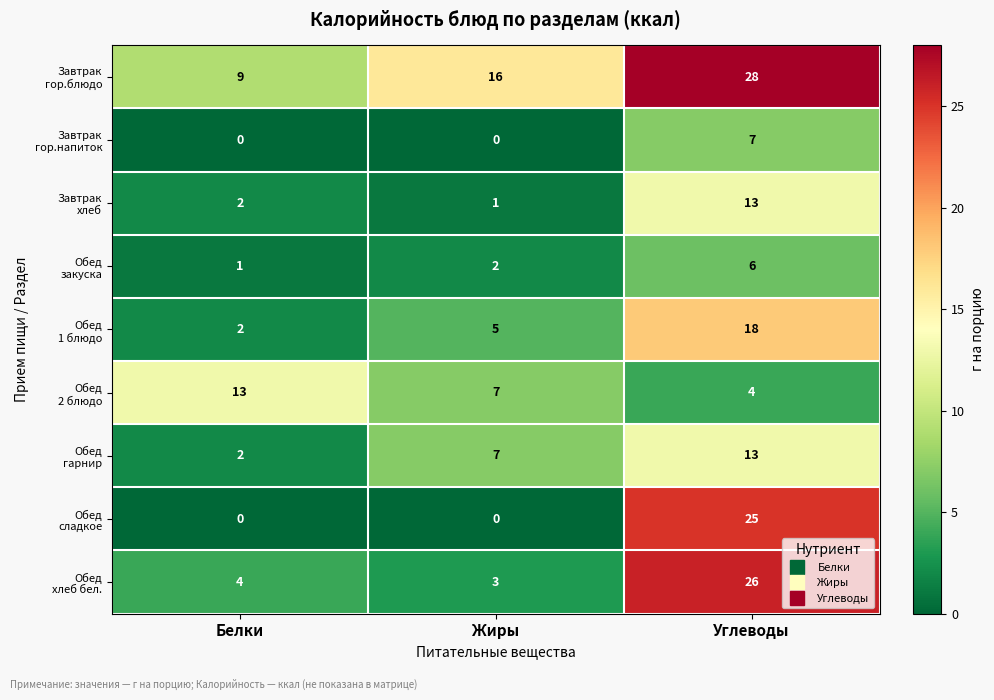

What is the total value across all series at Жиры?

41